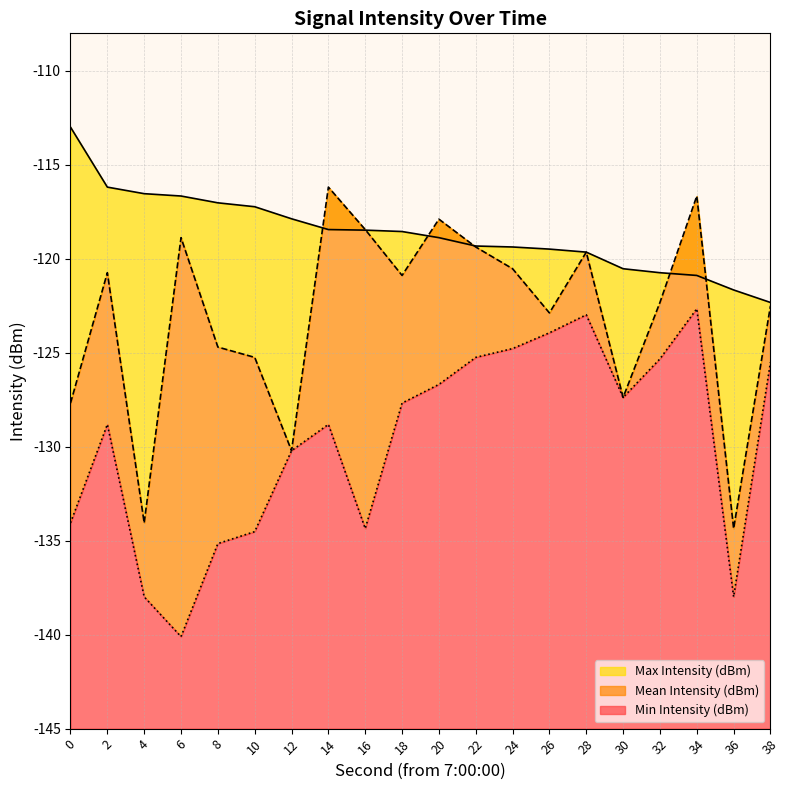

The Mean Intensity (dBm) series shows -24.7 at 22. True or false?

False